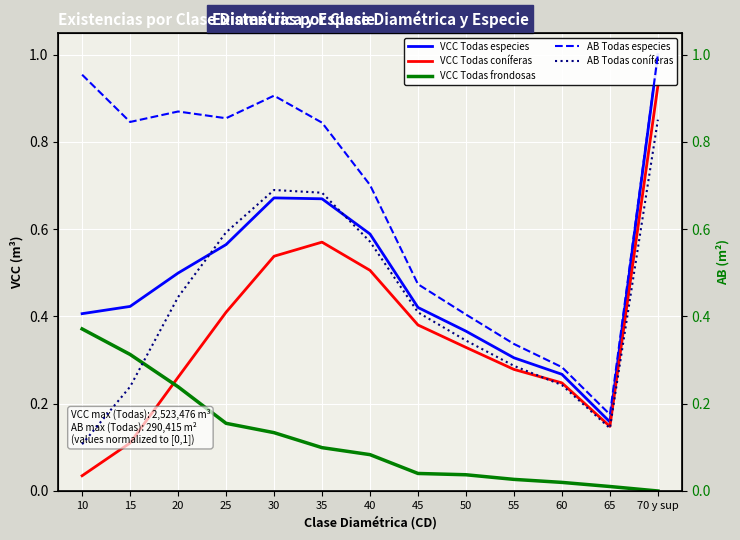

What is the spread (max minus min) of values at 50?

0.4